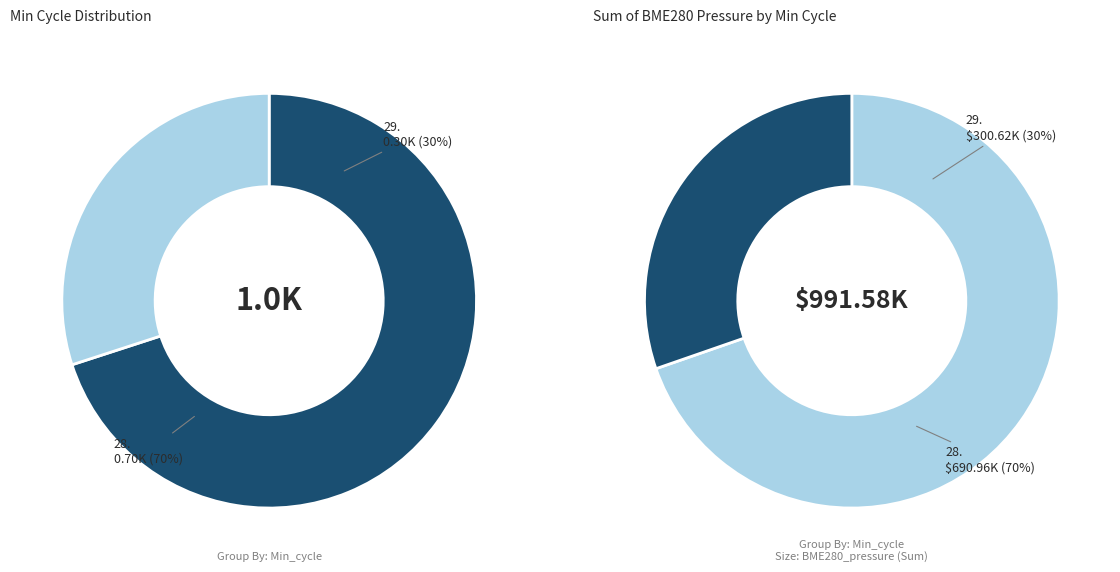

True or false: 28 accounts for 2% of the total.

False